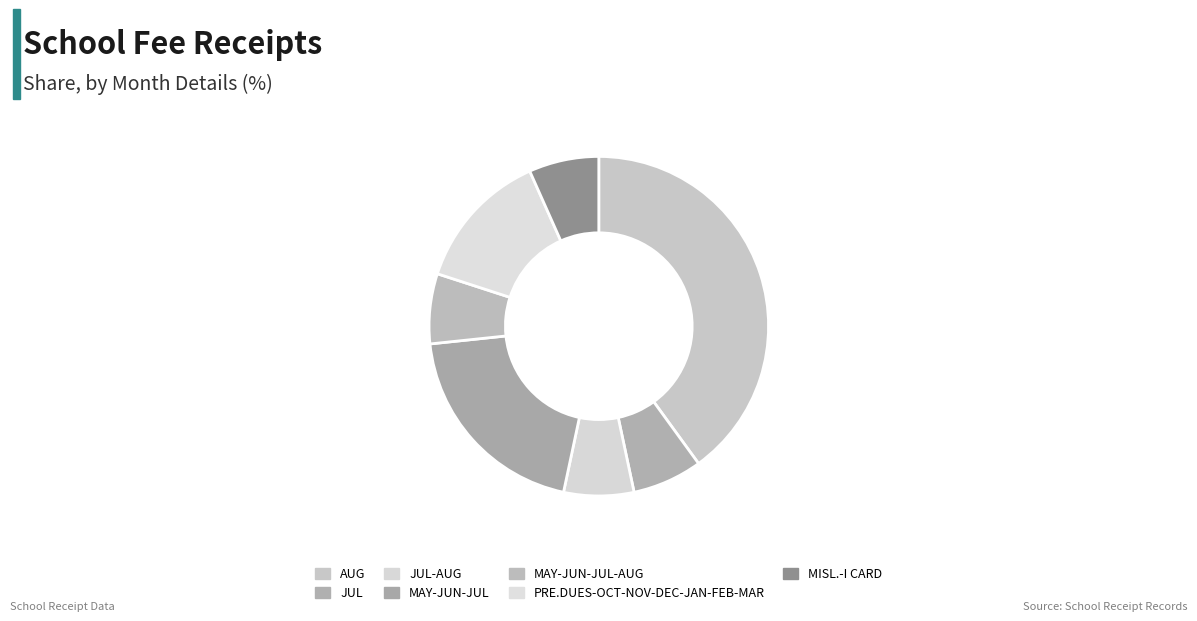

True or false: PRE.DUES-OCT-NOV-DEC-JAN-FEB-MAR accounts for 13% of the total.

True